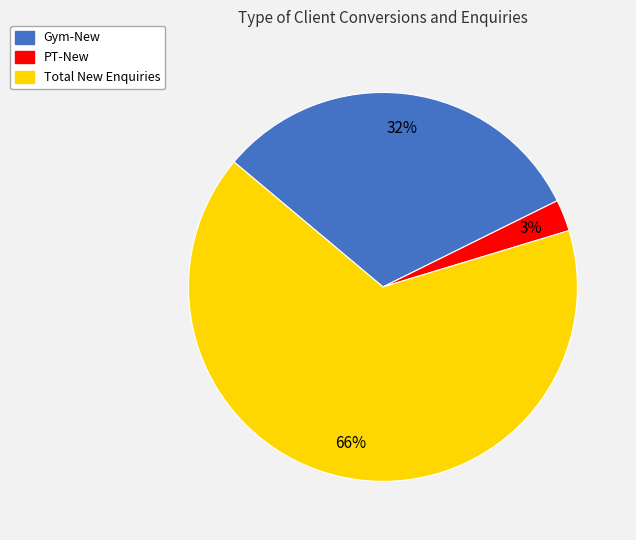

Which has a higher value, Total New Enquiries or PT-New?

Total New Enquiries